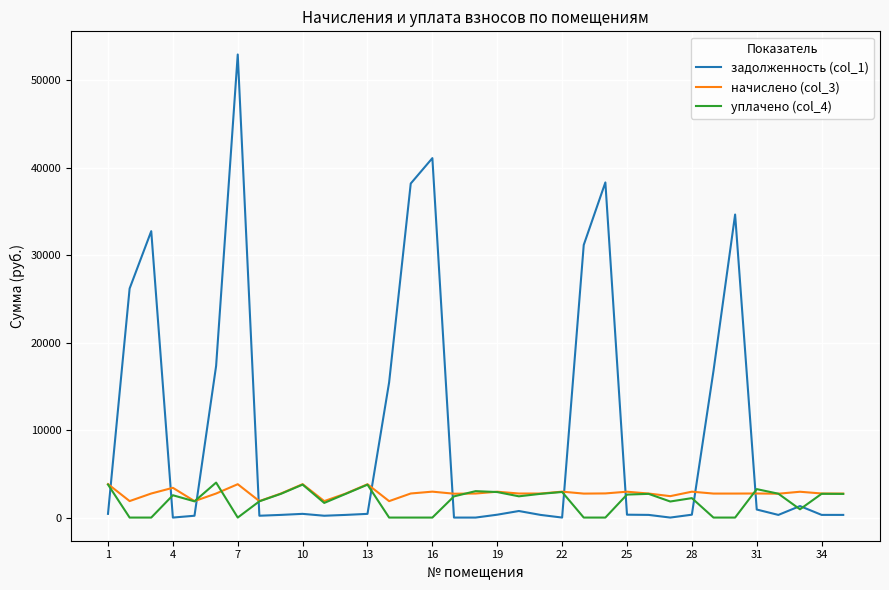

True or false: начислено (col_3) and задолженность (col_1) intersect in this chart.

True